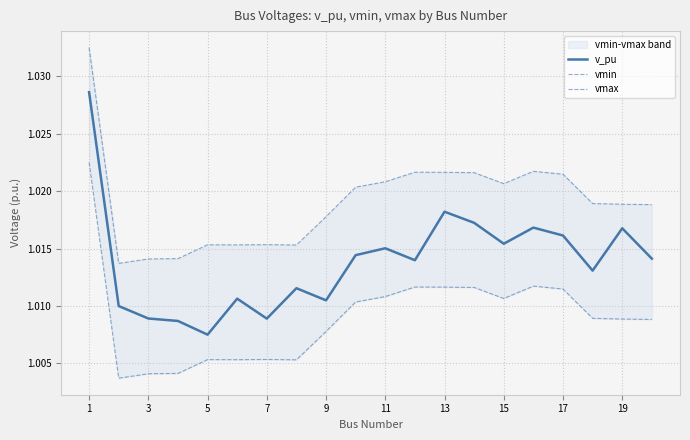

Which category has the lowest value in the v_pu series?

5